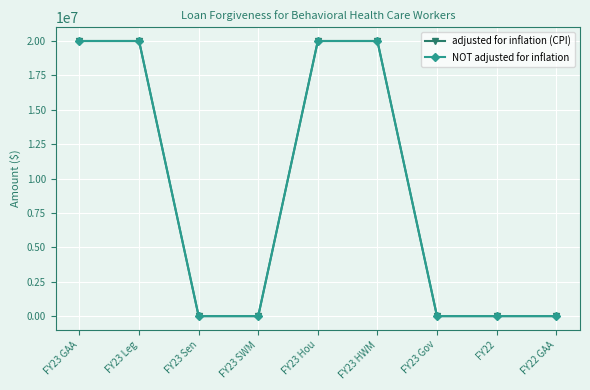

Is this an area chart (filled region under the line)?

No